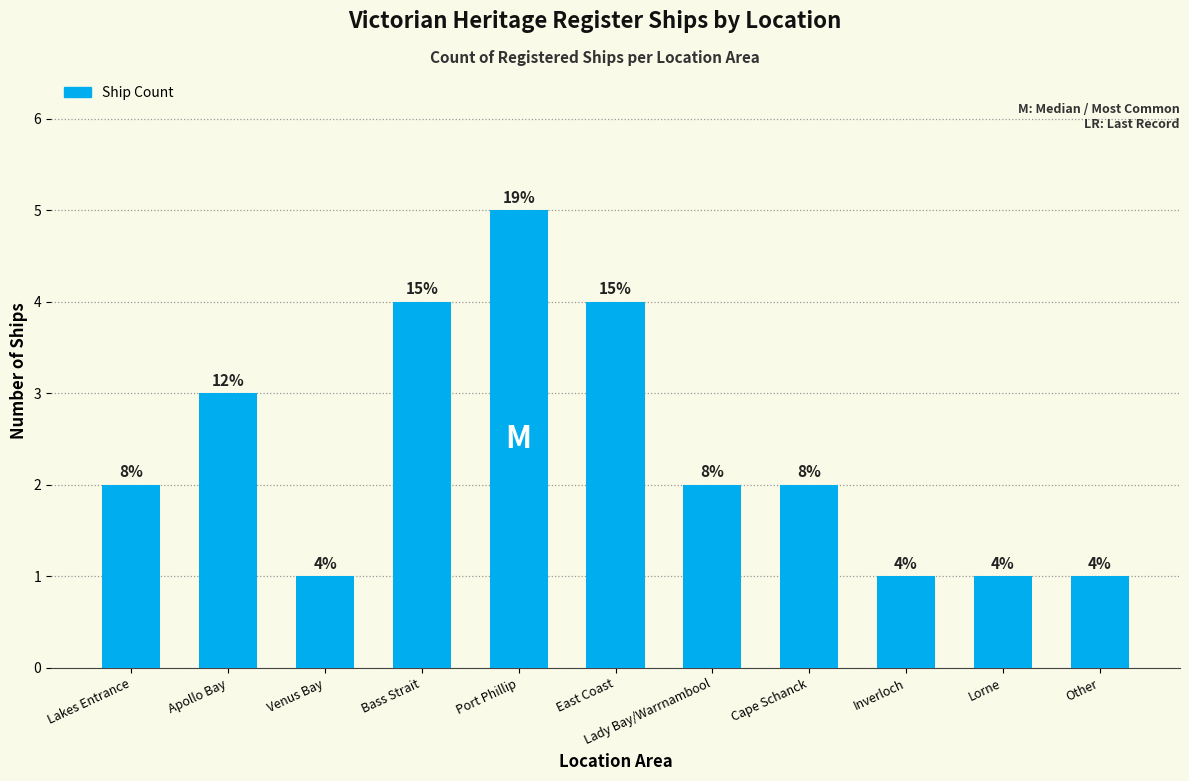

Are the bars horizontal?

No